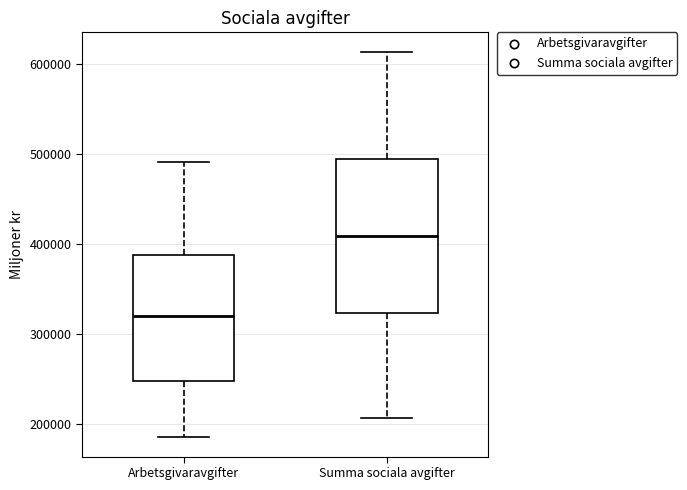

Comparing the boxes themselves (not the whiskers), which one is the tallest?

Summa sociala avgifter